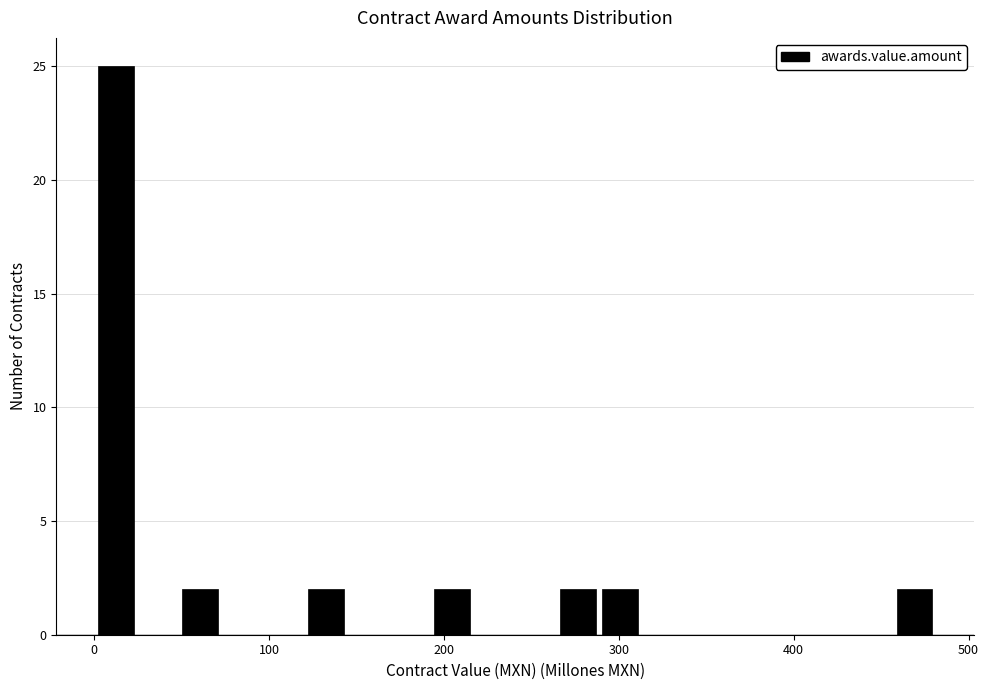

Read against the x-axis, roughly where is the centre of the tallest bar?

10